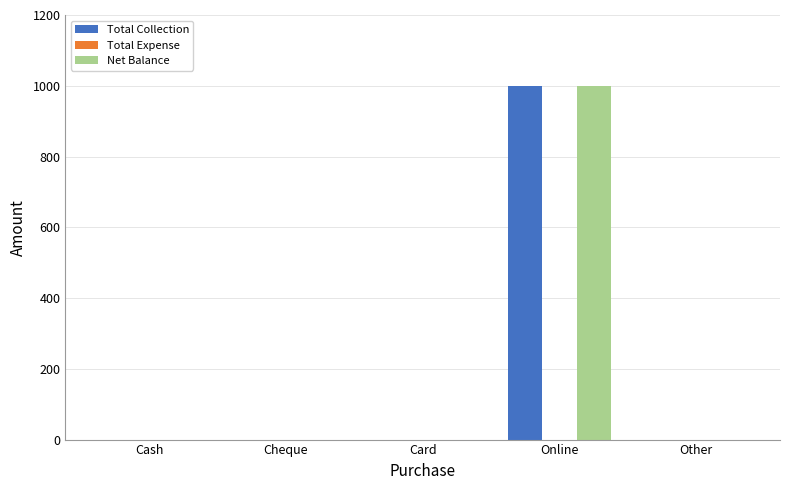

What is the sum of all Net Balance values?

1000